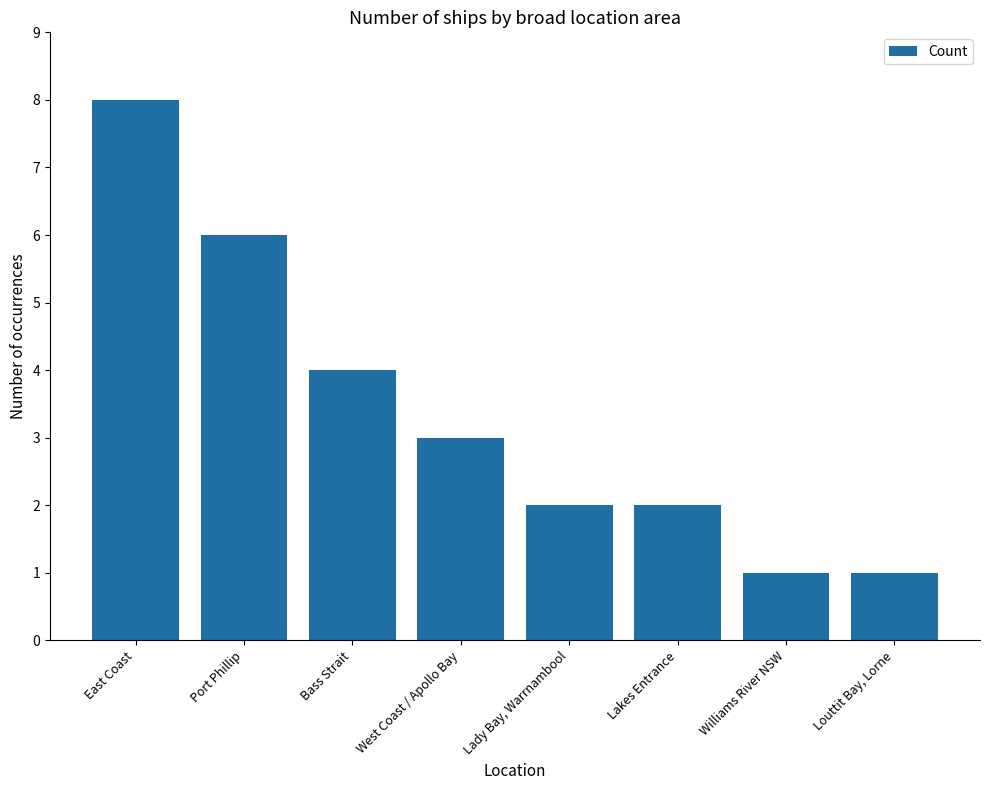

What is the change in value from East Coast to Bass Strait?

-4